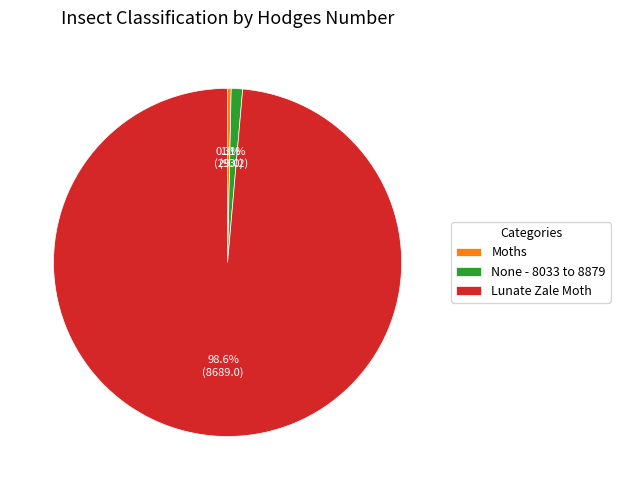

Is the sum of Moths and Lunate Zale Moth greater than half?

Yes